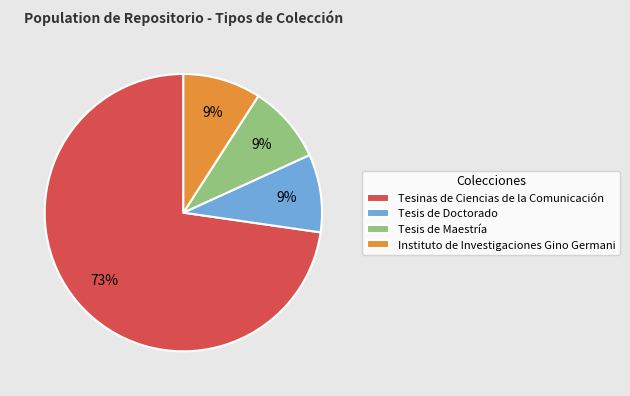

The Tesinas de Ciencias de la Comunicación slice represents 85% of the pie. True or false?

False